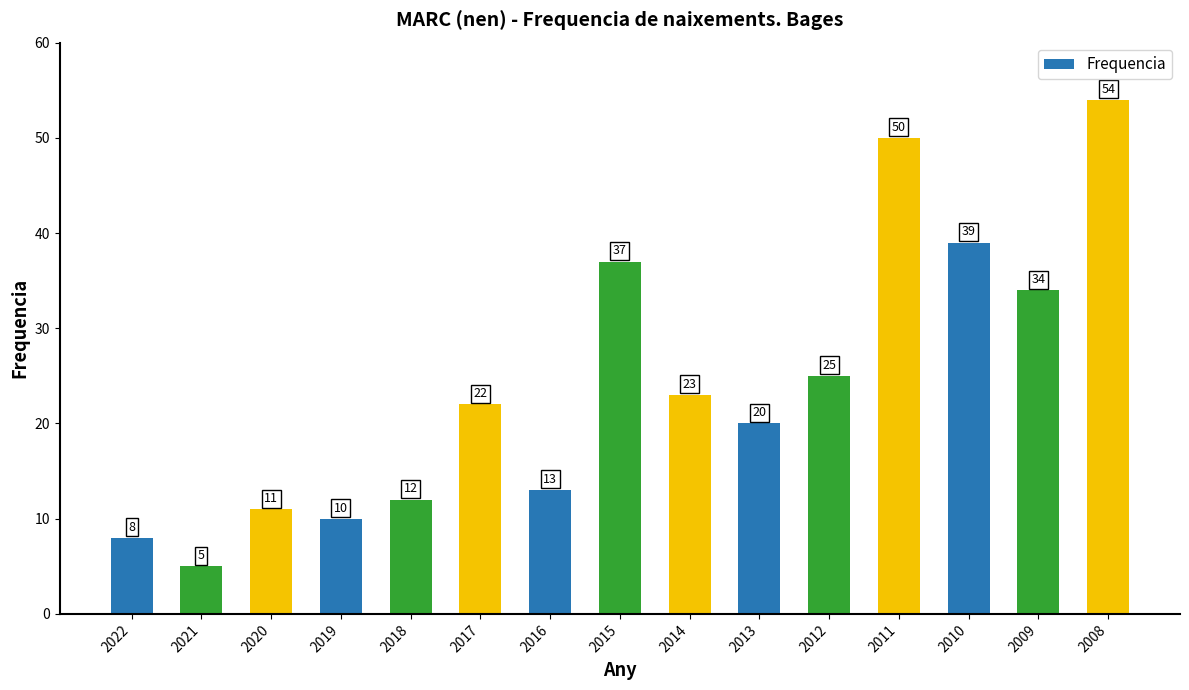

The chart shows a value of 34 at 2009. True or false?

True